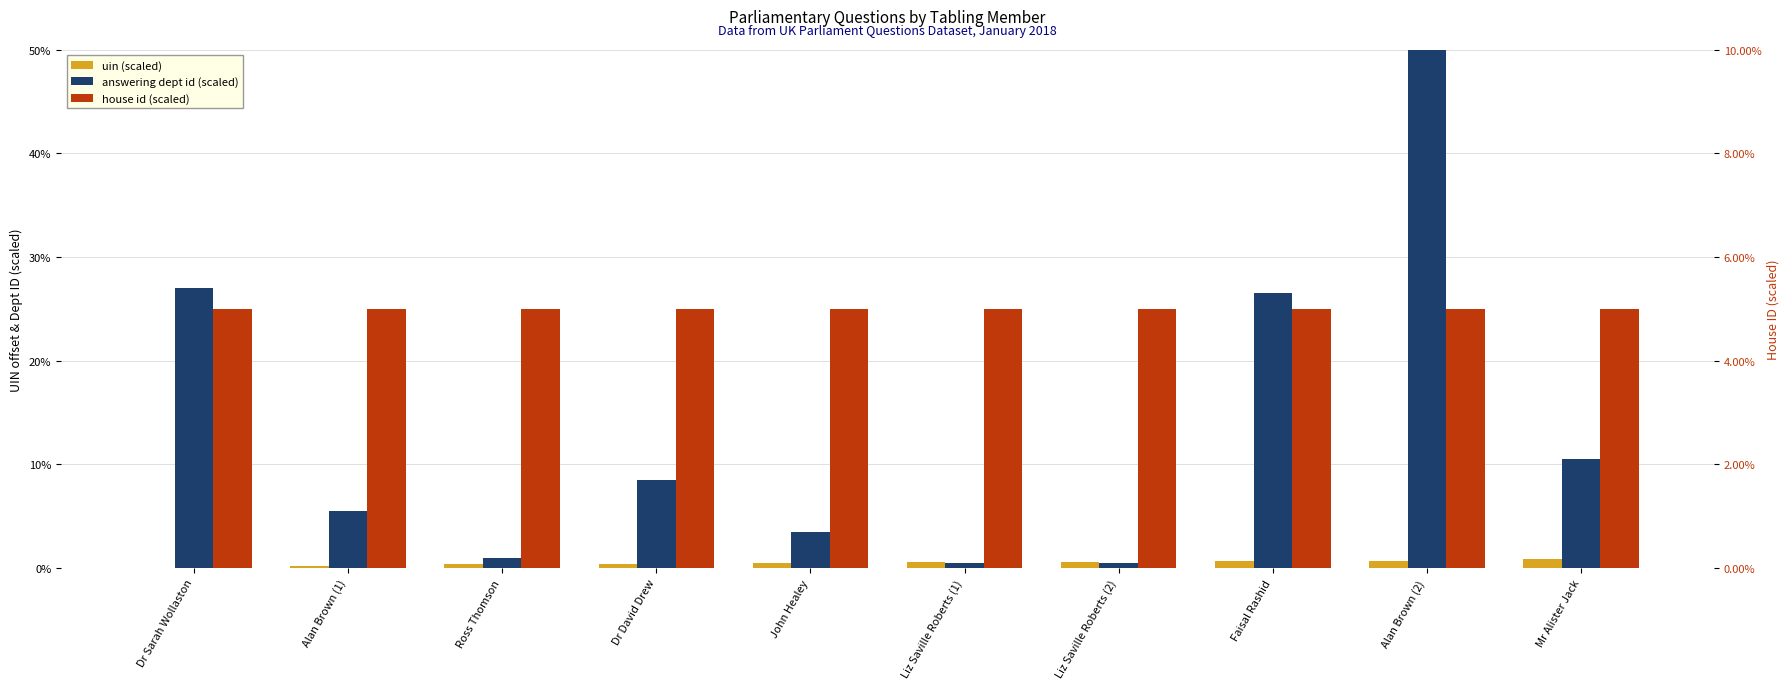

True or false: uin (scaled) has a value of 0.7 at Alan Brown (2).

True